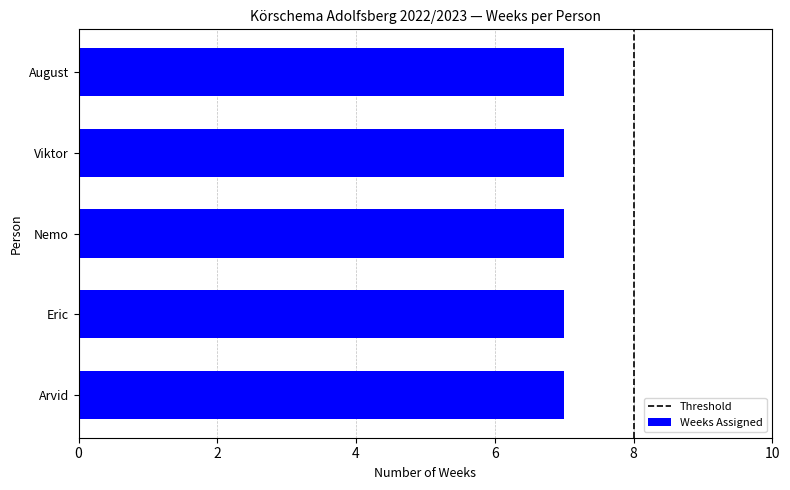

Is it true that the value at Nemo is 7?

True